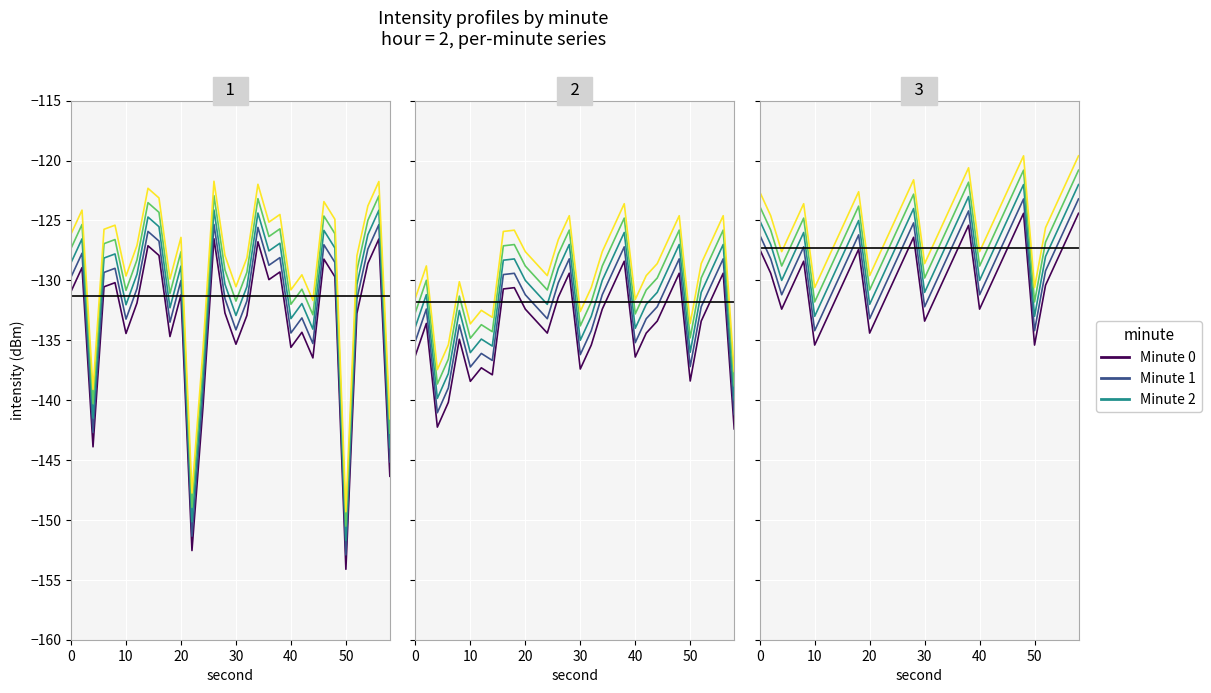

Reading right to left, what are all the values shown in this chart?

second_0: 58	56	54	52	50	48	46	44	42	40	38	36	34	32	30	28	26	24	22	20	18	16	14	12	10	8	6	4	2	0
second_1: 58	56	54	52	50	48	46	44	42	40	38	36	34	32	30	28	26	24	22	20	18	16	14	12	10	8	6	4	2	0
second_2: 58	56	54	52	50	48	46	44	42	40	38	36	34	32	30	28	26	24	22	20	18	16	14	12	10	8	6	4	2	0